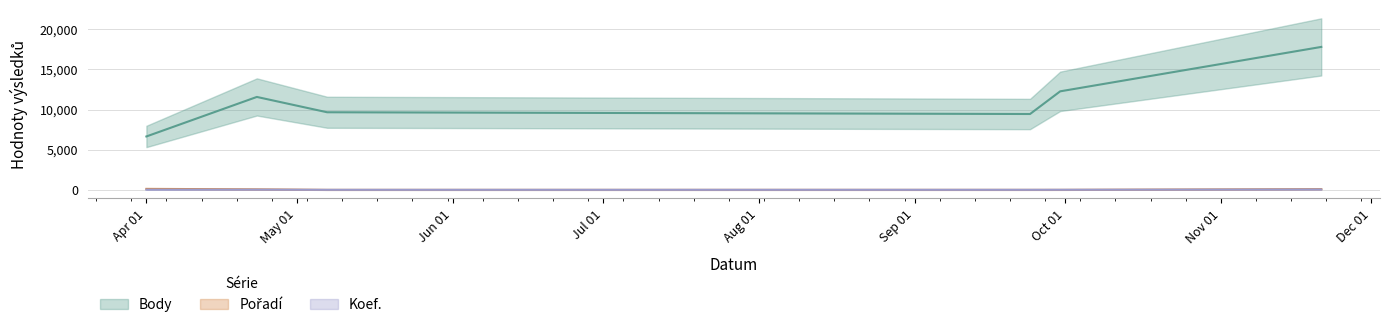

True or false: Body and Pořadí intersect in this chart.

False